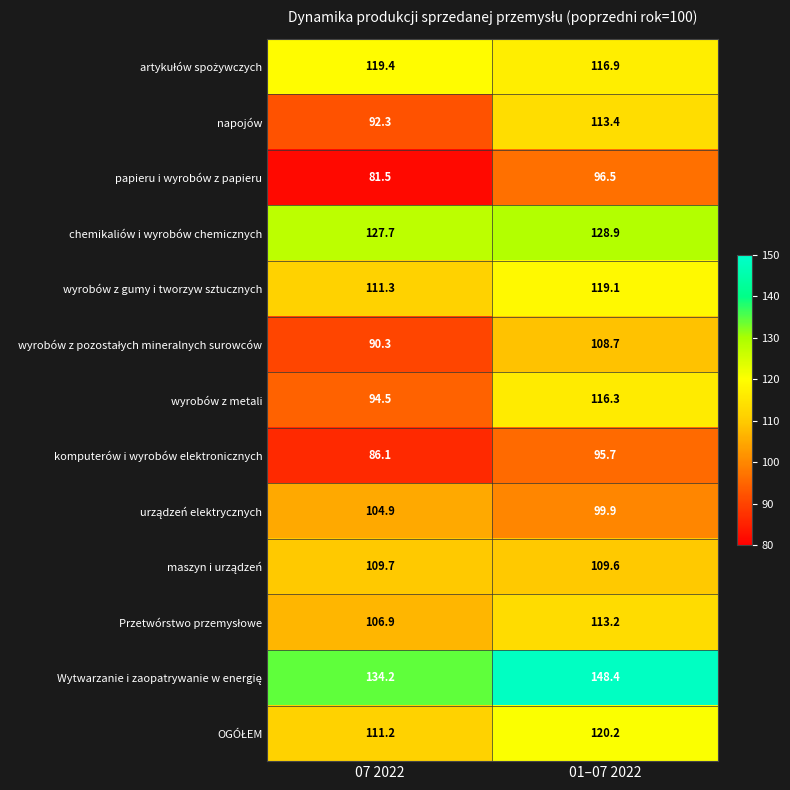

What is the approximate value of komputerów i wyrobów elektronicznych at 01–07 2022?

95.7